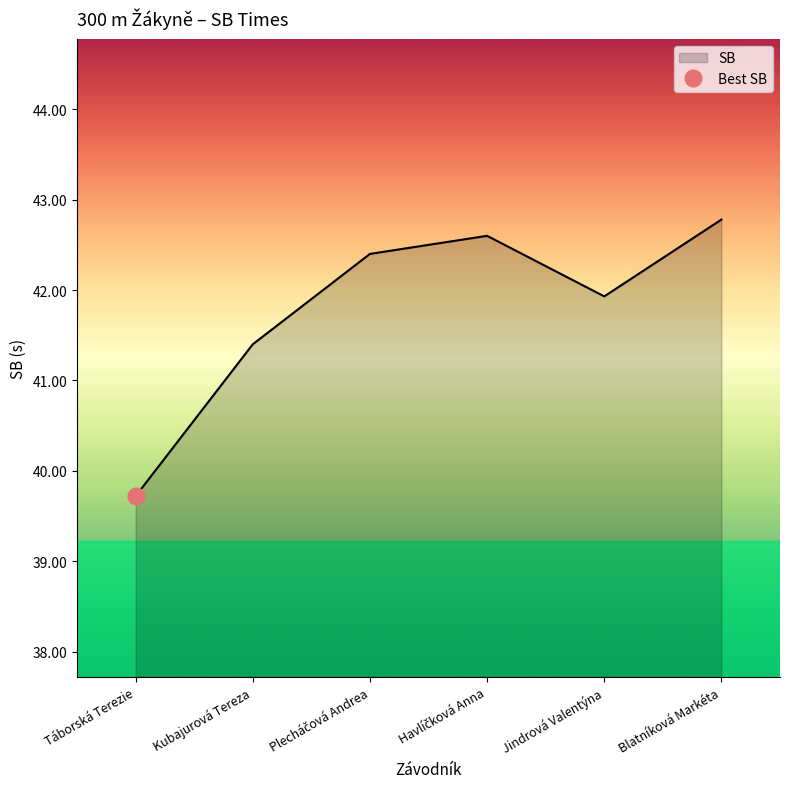

Reading right to left, transcribe all the data shown in this chart.

Blatníková Markéta=42.8	Jindrová Valentýna=41.9	Havlíčková Anna=42.6	Plecháčová Andrea=42.4	Kubajurová Tereza=41.4	Táborská Terezie=39.7